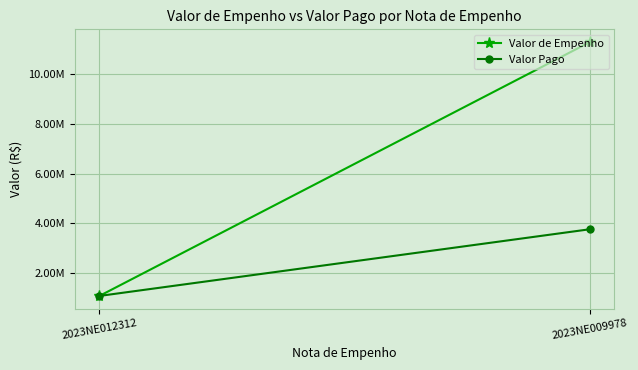

Between 2023NE012312 and 2023NE009978, which series saw the biggest shift?

Valor de Empenho